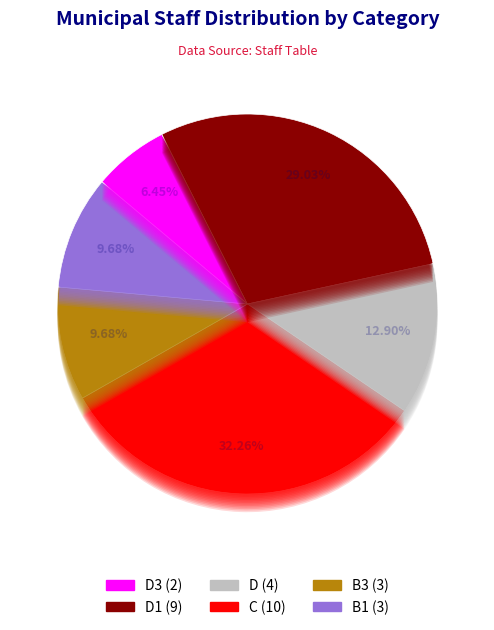

Is C the majority of the pie?

No